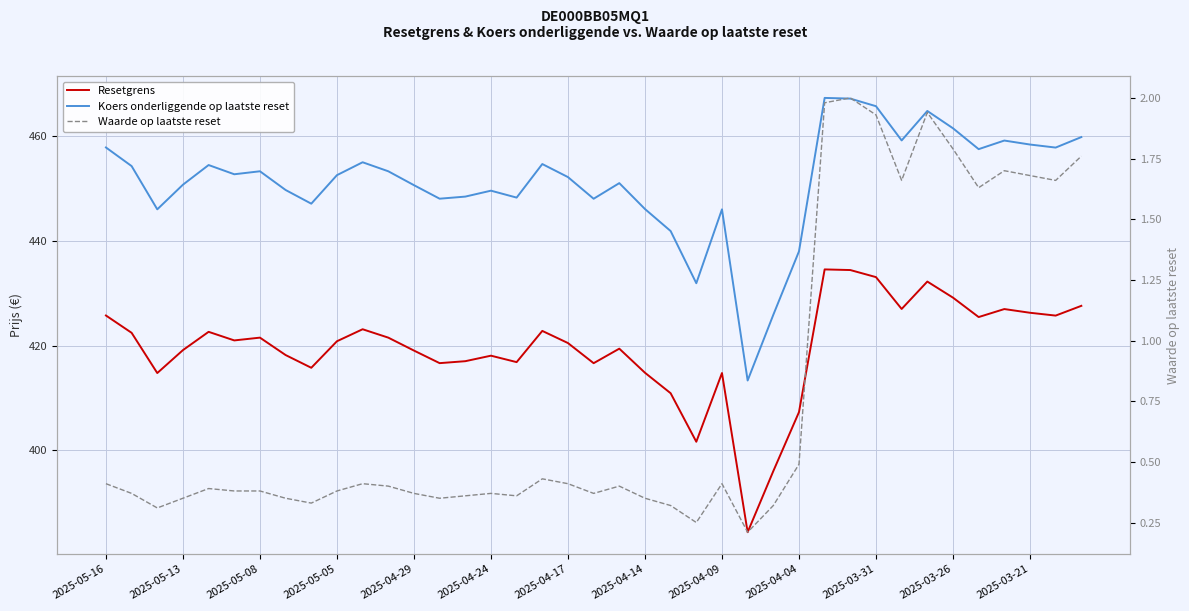

At which category is the sum across all series the highest?

28